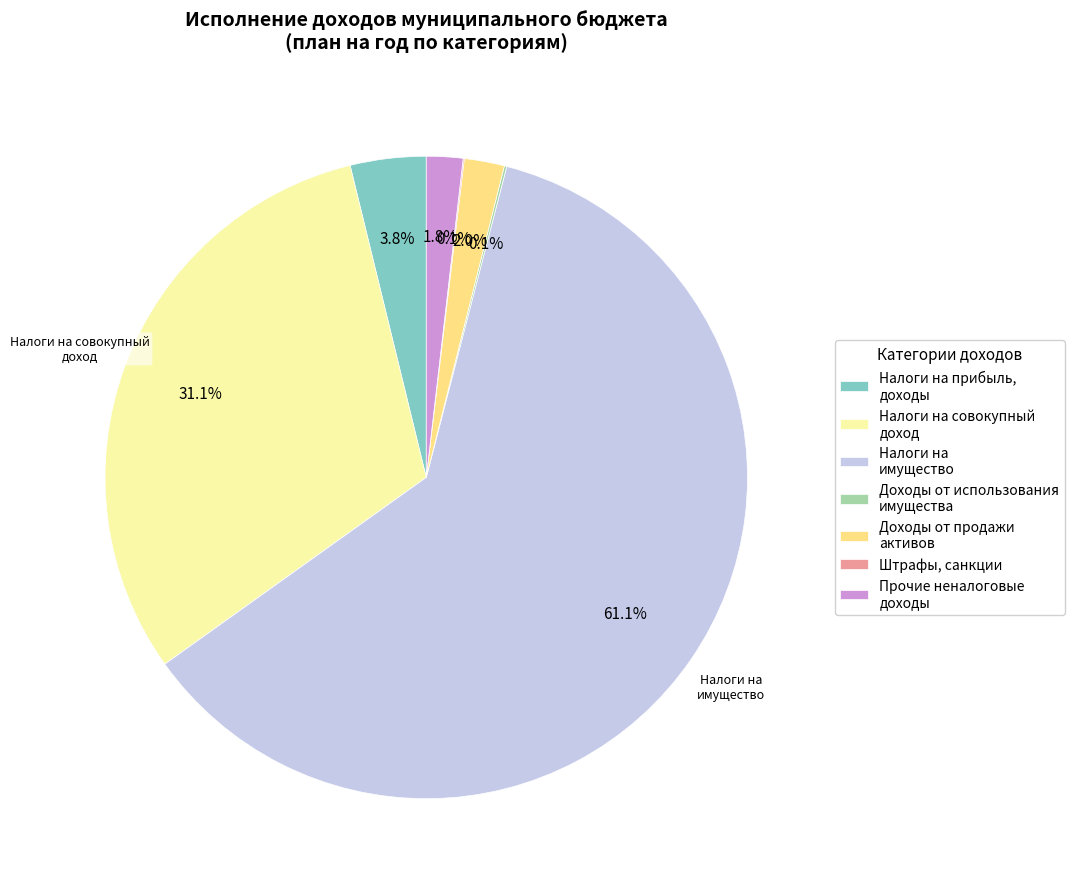

What is the majority slice?

Налоги на имущество